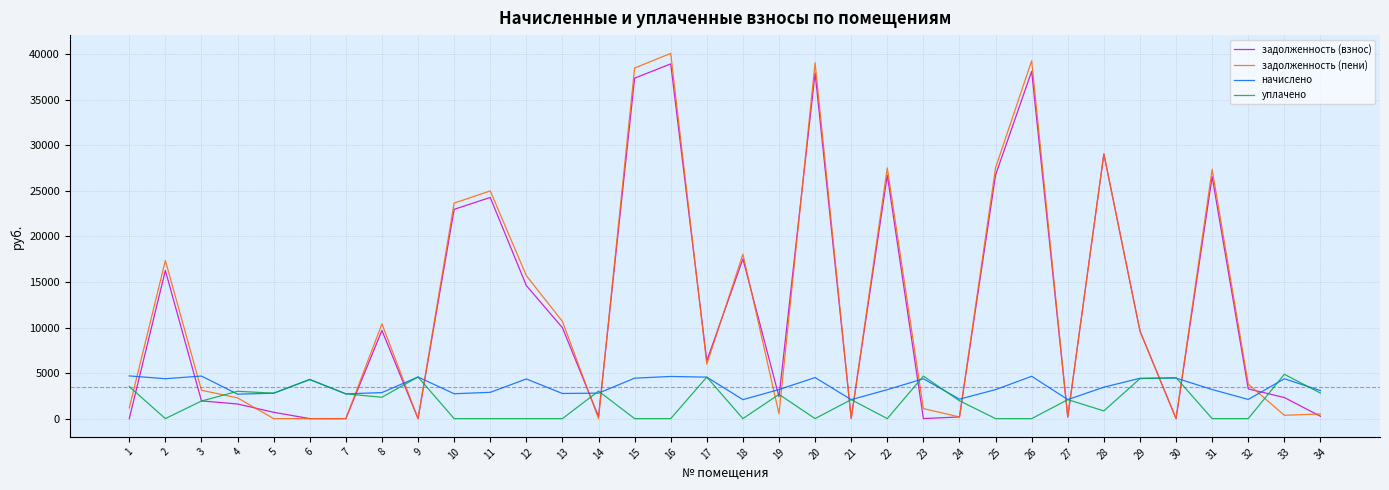

Between 2 and 13, which series saw the biggest shift?

задолженность (пени)